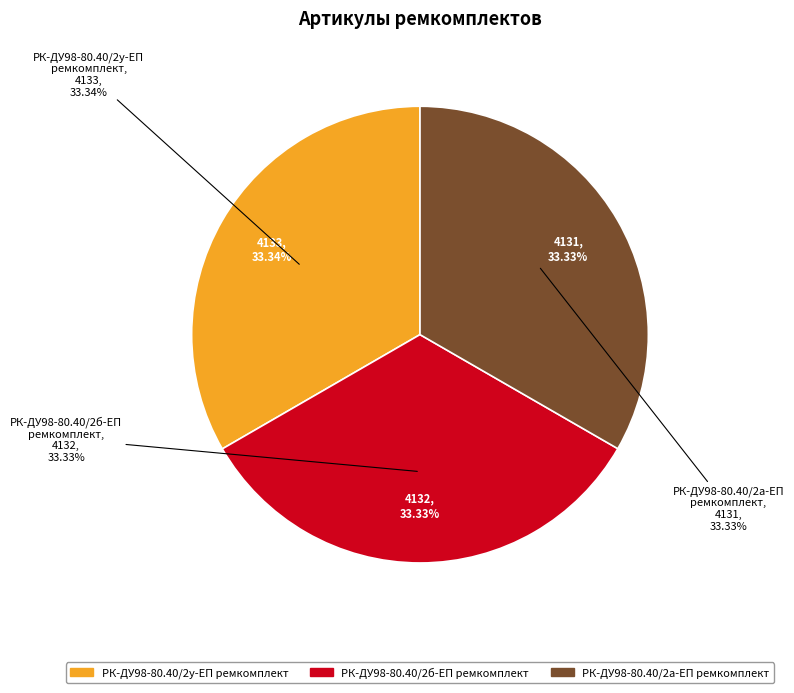

To the nearest percent, what percentage of the pie is РК-ДУ98-80.40/2б-ЕП ремкомплект?

33%